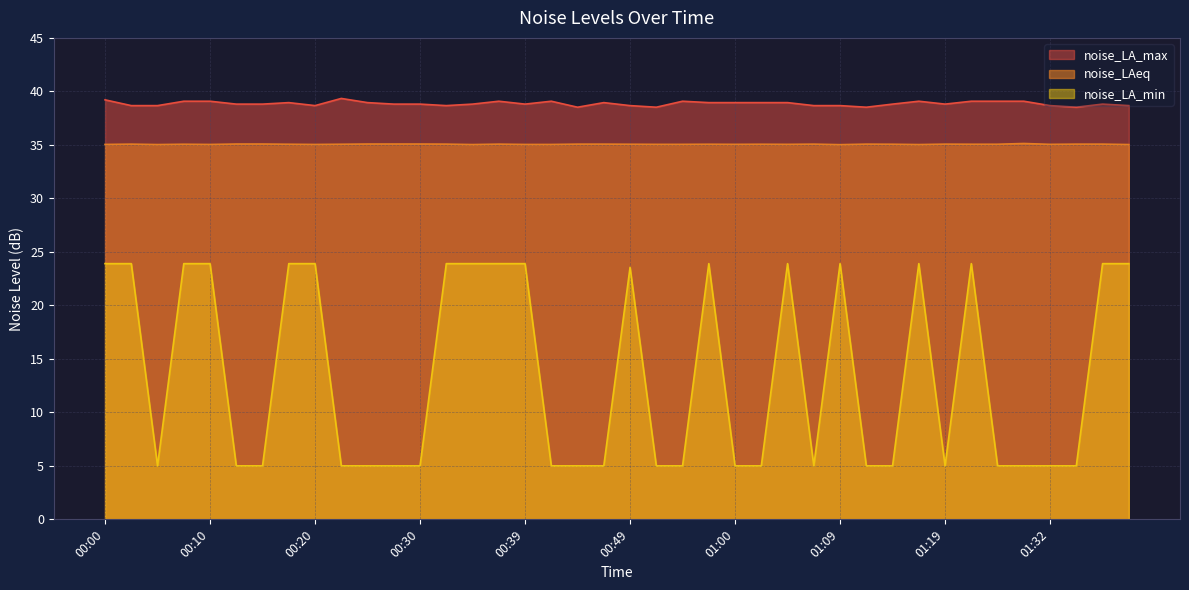

What is the difference between the second highest and minimum values in the noise_LAeq series?

0.1